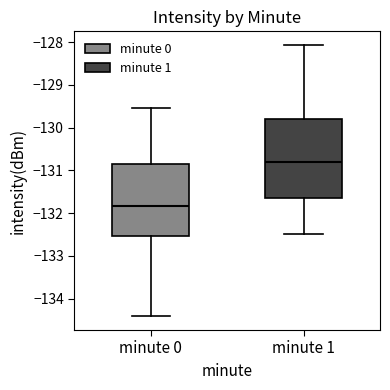

Reading left to right, read every box against the y-axis: the position of its median line, the range the box covers, and the ends of its whiskers. The values are not printed on the chart, so give them approximately, as read against the axis.

minute 0: median -131.8, box -132.5 to -130.9, whiskers -134.4 to -129.6
minute 1: median -130.8, box -131.7 to -129.8, whiskers -132.5 to -128.1